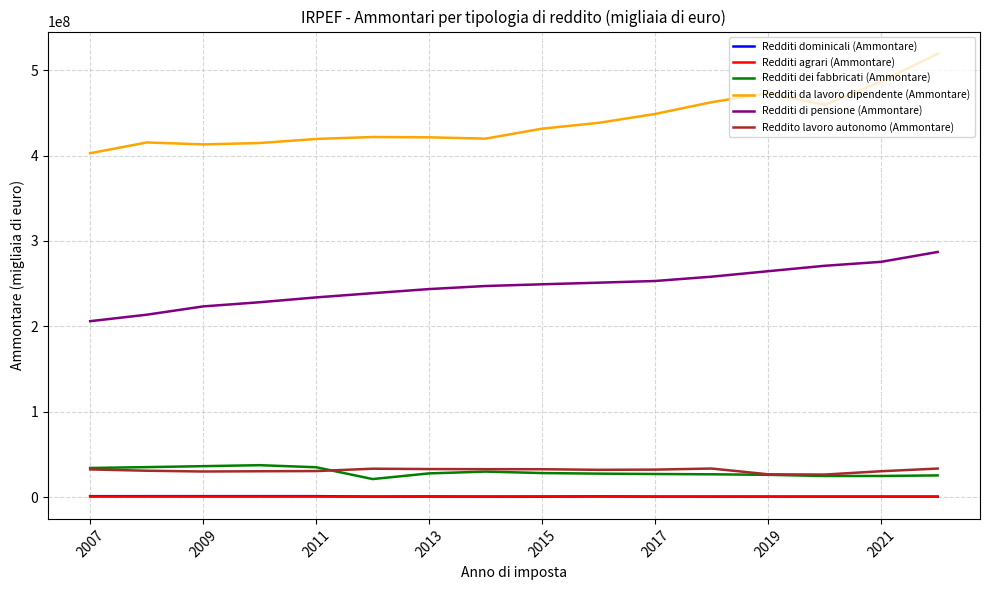

At how many categories does at least one series exceed 466341704?

3